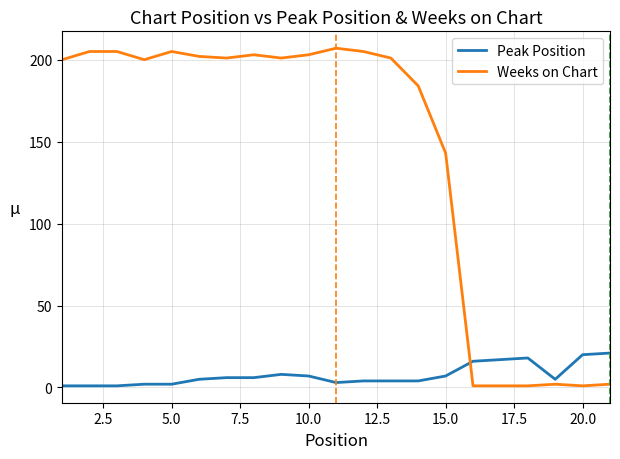

Which series ends up on top after the final intersection of Peak Position and Weeks on Chart?

Peak Position